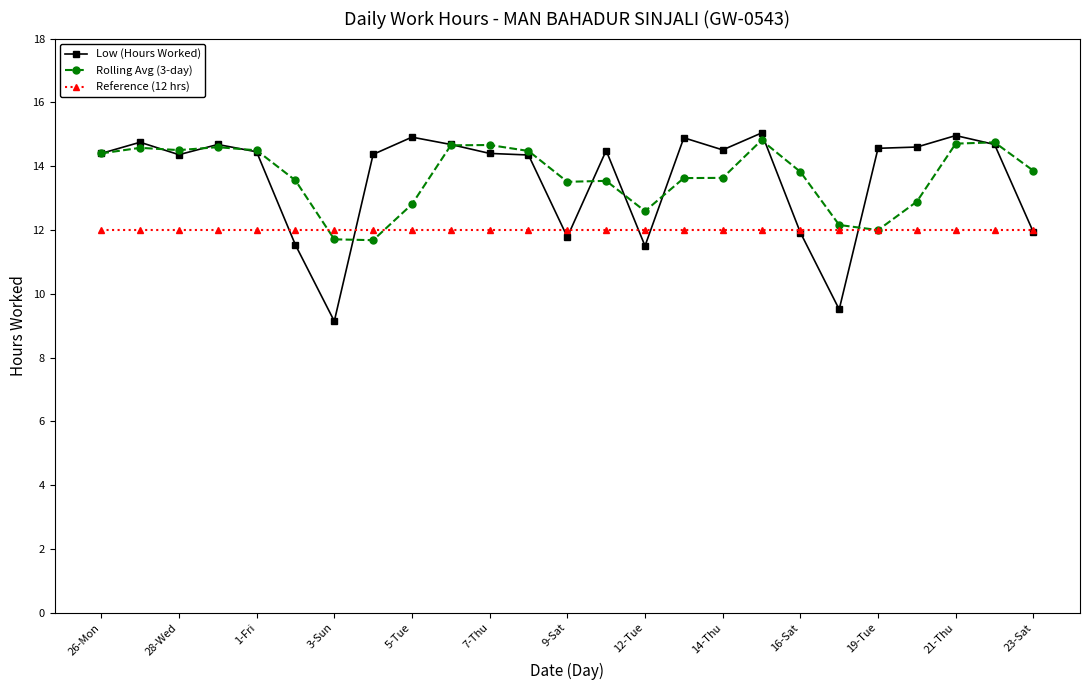

What is the value of the Low (Hours Worked) point at the 6th from the left?

11.5